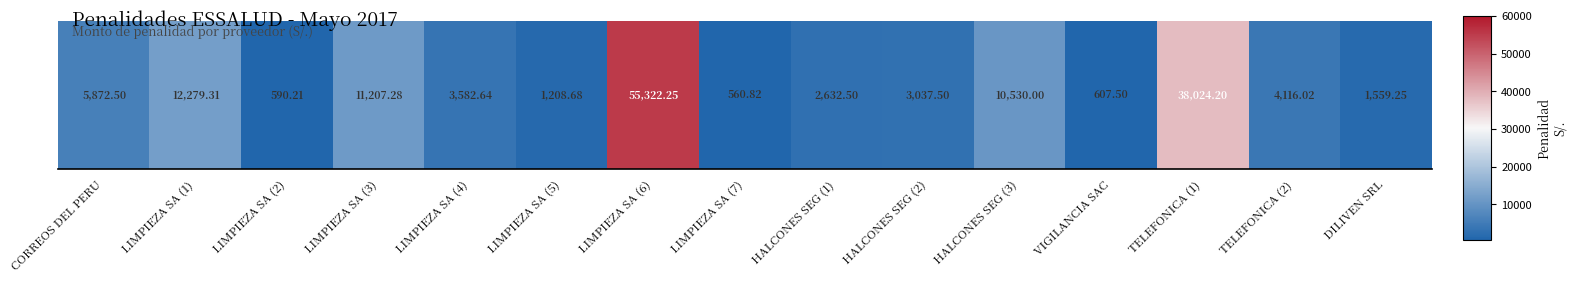

At which label is the value closest to 27941?

TELEFONICA (1)